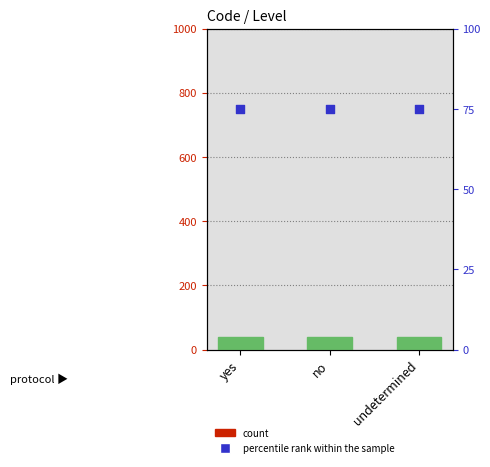

At which category is the sum across all series the highest?

yes